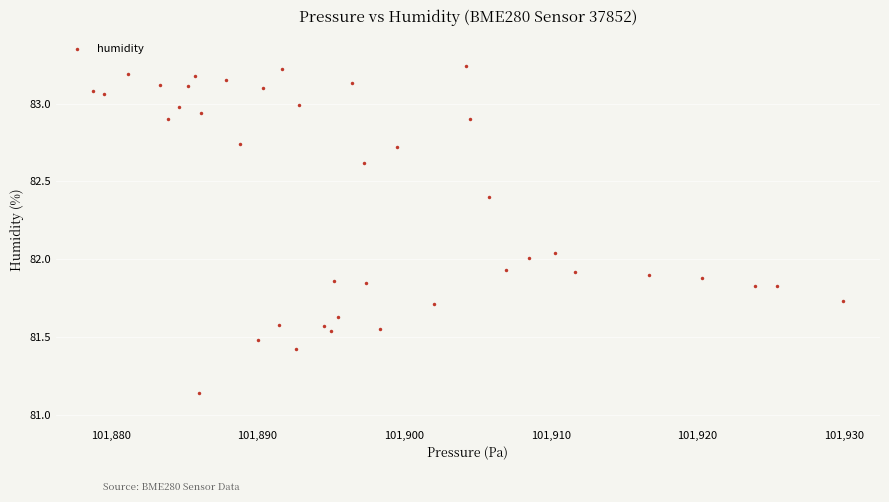

What is the range of X values (max minus min)?

51.1